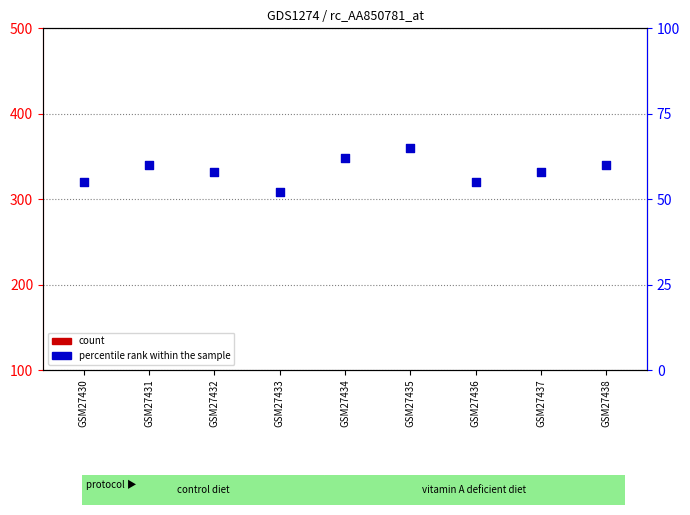

Which series has the largest Y range (max minus min)?

count